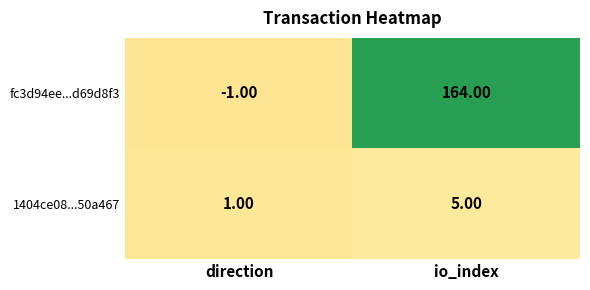

Which category has the highest value in the fc3d94ee...d69d8f3 series?

io_index